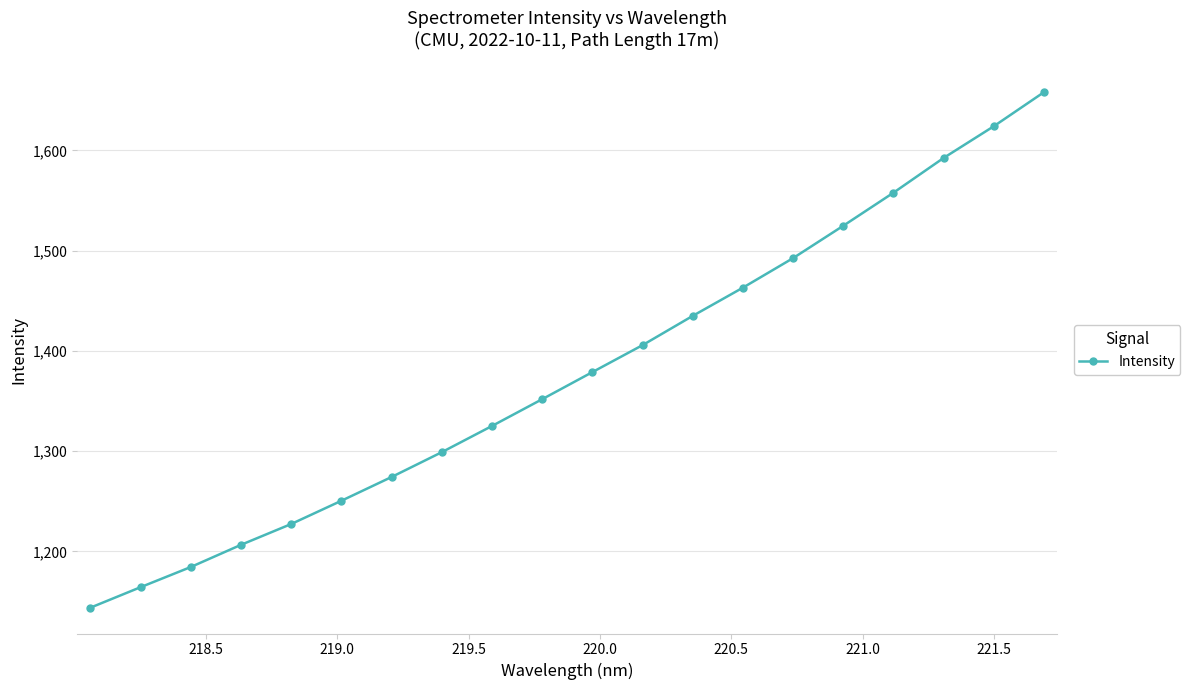

What is the difference between the maximum and second lowest values?

493.8